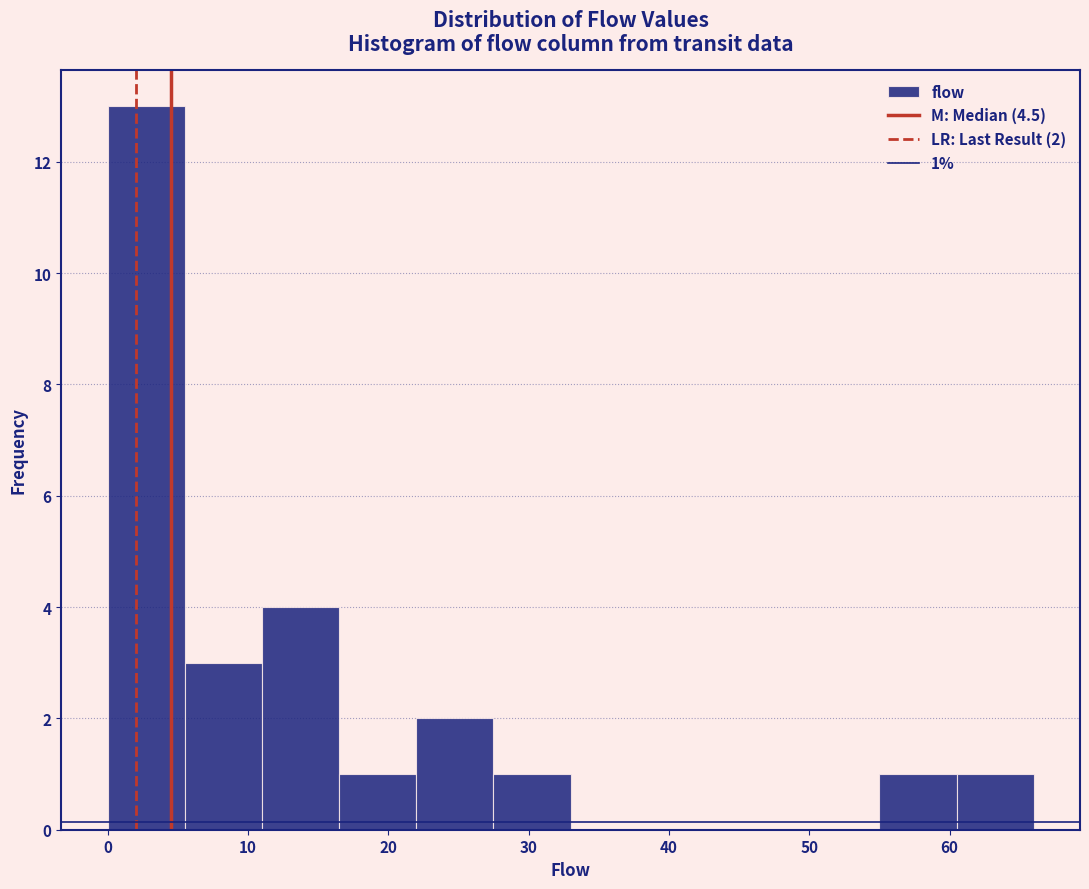

Which range on the x-axis has the tallest bar?

0.0 to 5.5